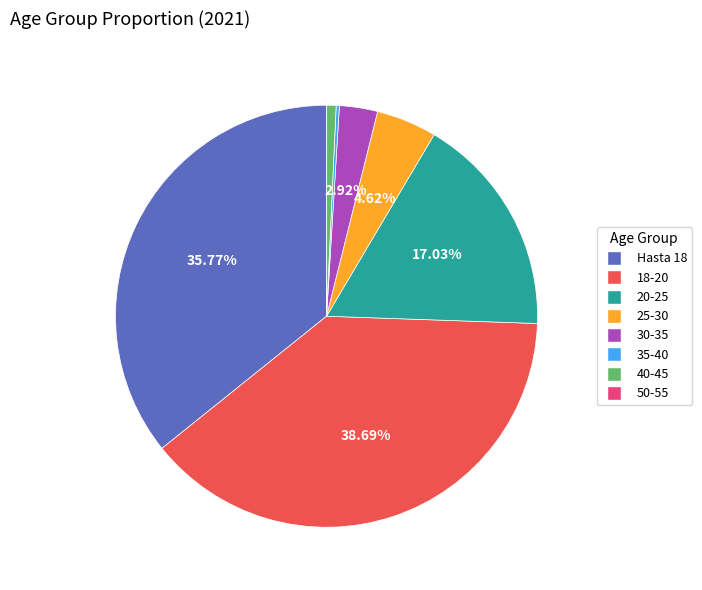

What is the total percentage of 18-20 and 30-35?

41.6%